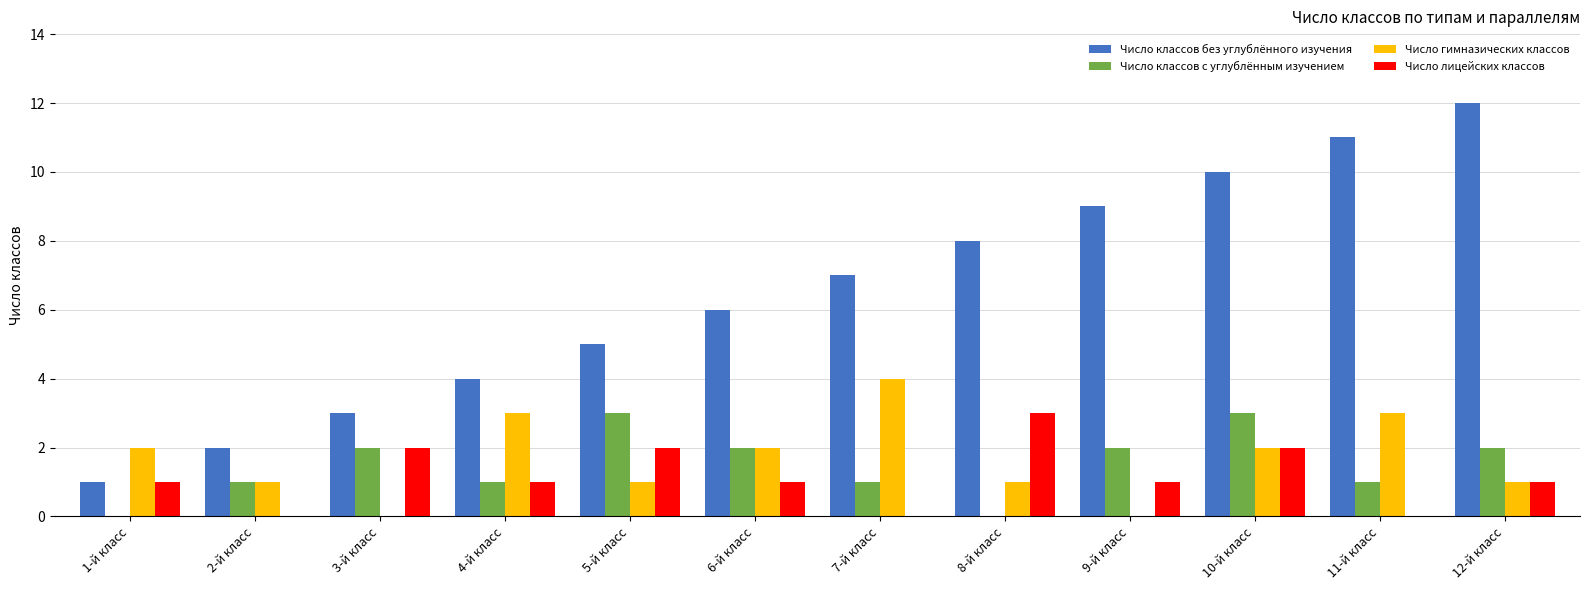

The value of Число лицейских классов at 2-й класс is -1. True or false?

False